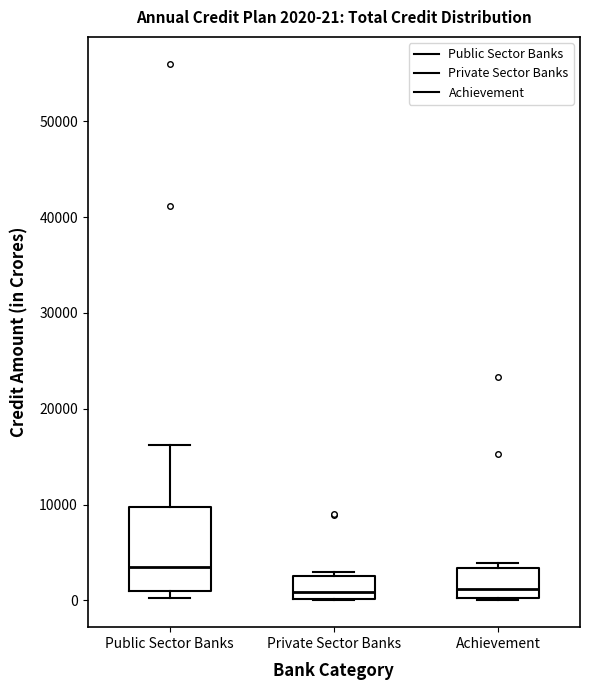

Comparing the boxes themselves (not the whiskers), which one is the tallest?

Public Sector Banks